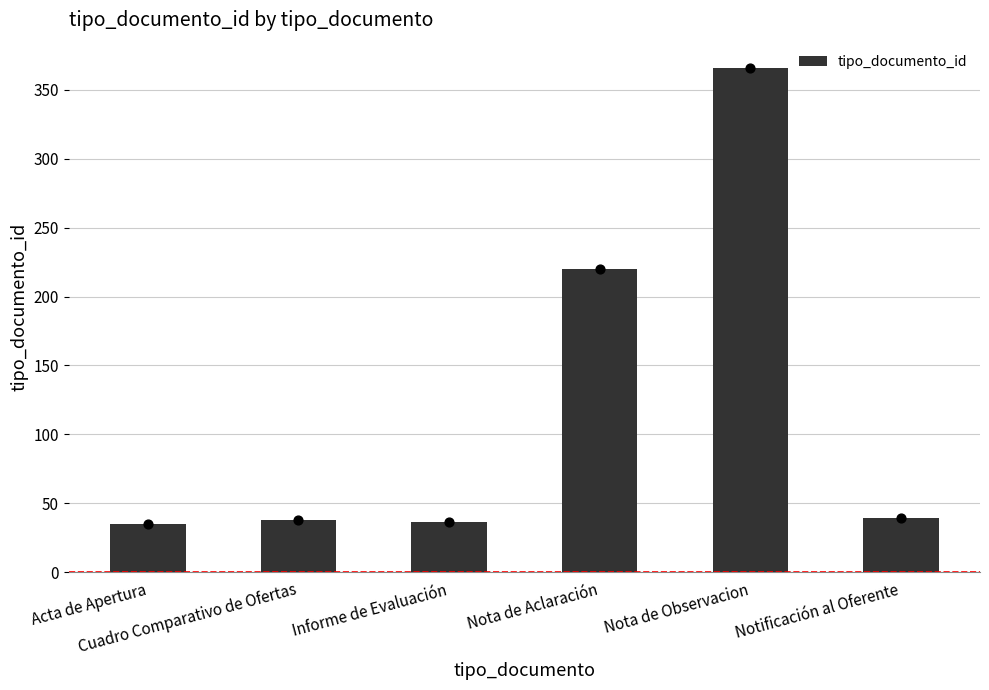

Which has a higher value, Notificación al Oferente or Acta de Apertura?

Notificación al Oferente